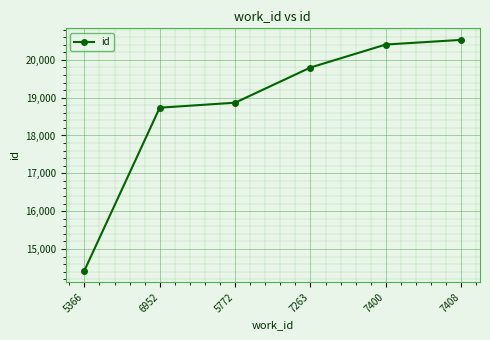

How many lines are shown in the chart?

1